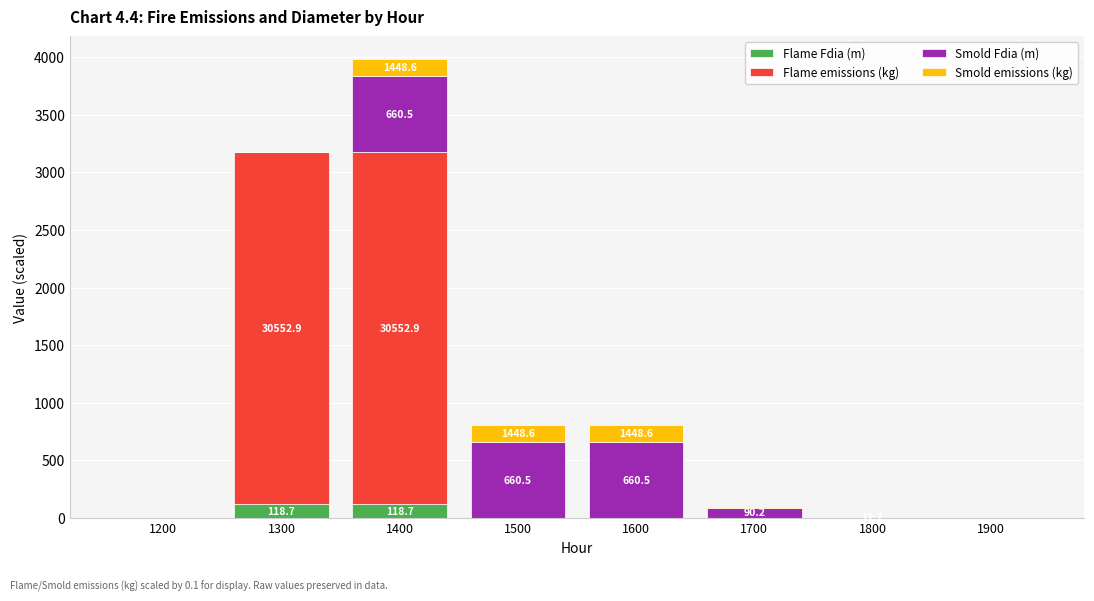

What is the sum of all Flame Fdia (m) values?

237.4